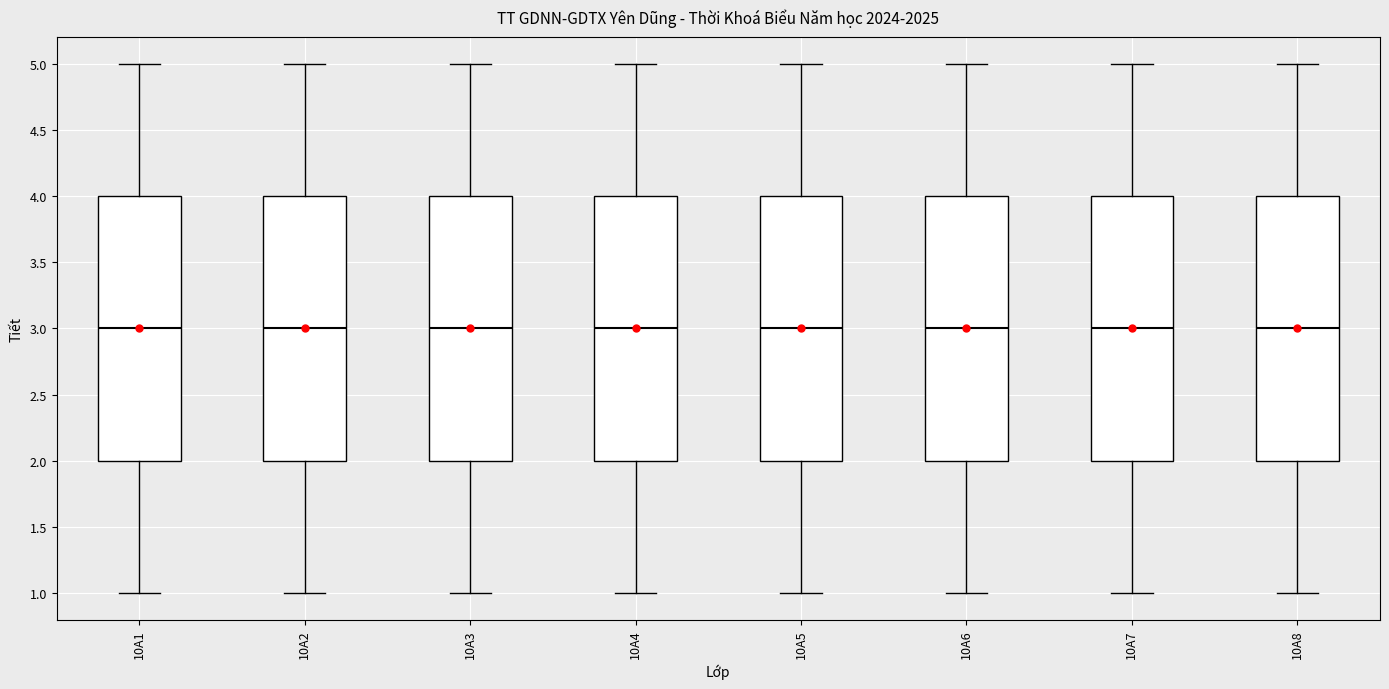

Reading left to right, transcribe this box plot: for each box, give where its median line is, the range the box spans, and where its two whiskers end, as read against the y-axis. The values are not printed on the chart, so give them approximately, as read against the axis.

10A1: median 3, box 2 to 4, whiskers 1 to 5
10A2: median 3, box 2 to 4, whiskers 1 to 5
10A3: median 3, box 2 to 4, whiskers 1 to 5
10A4: median 3, box 2 to 4, whiskers 1 to 5
10A5: median 3, box 2 to 4, whiskers 1 to 5
10A6: median 3, box 2 to 4, whiskers 1 to 5
10A7: median 3, box 2 to 4, whiskers 1 to 5
10A8: median 3, box 2 to 4, whiskers 1 to 5